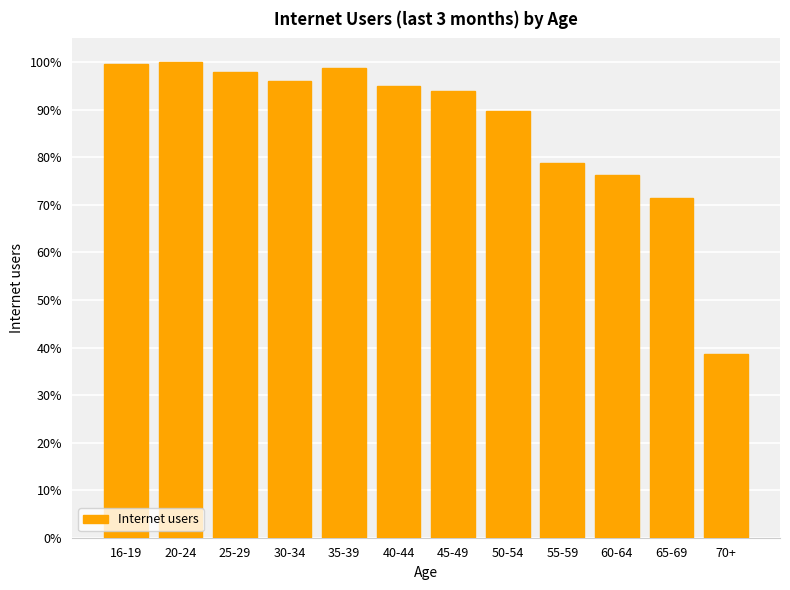

Are the bars horizontal?

No